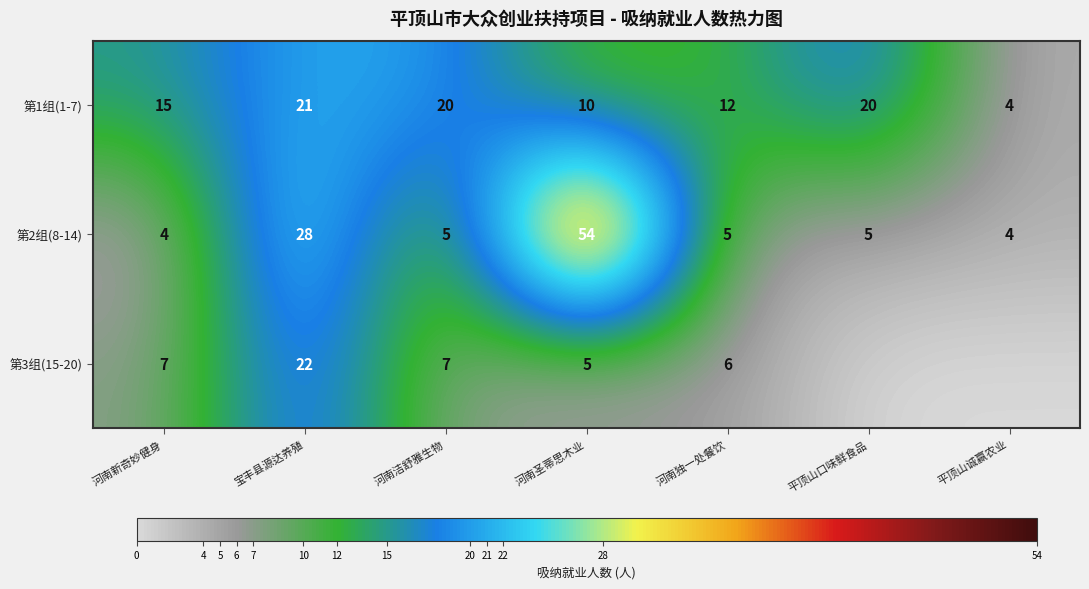

At which label is 第2组(8-14) closest to 29?

宝丰县源达养殖